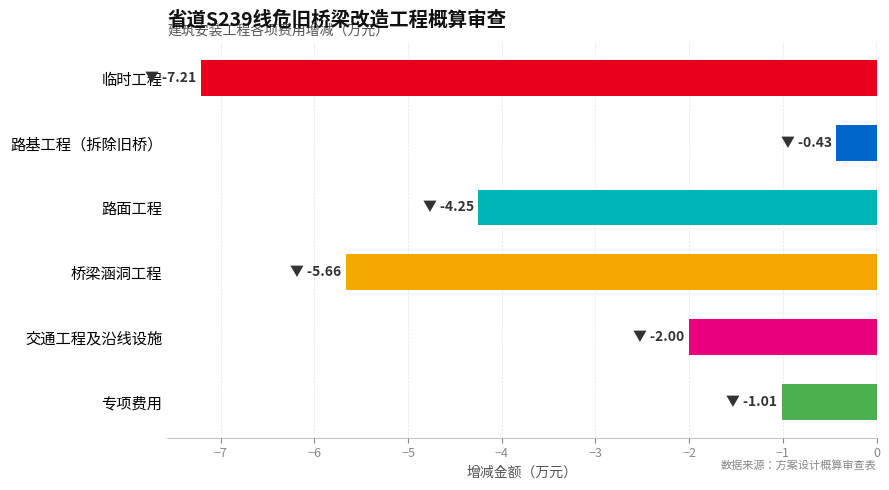

How many values exceed -2?

2